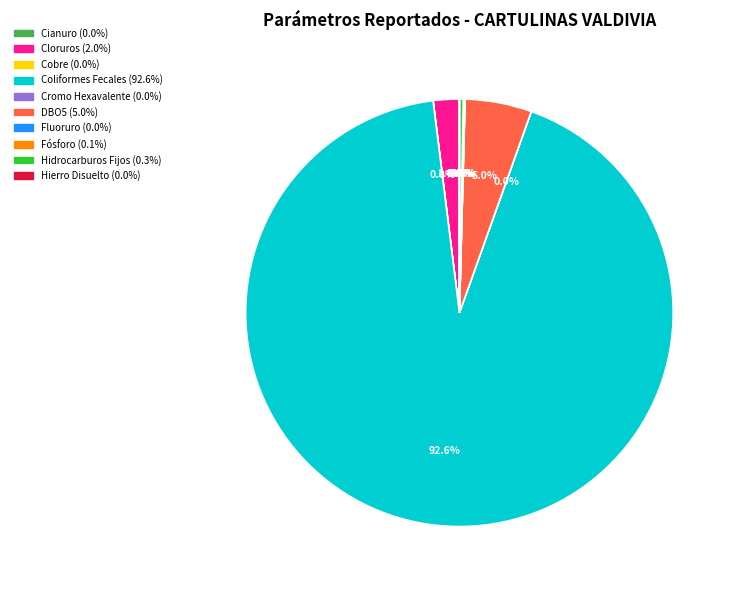

What is the ratio of the value at Cloruros to the value at DBO5?

0.4